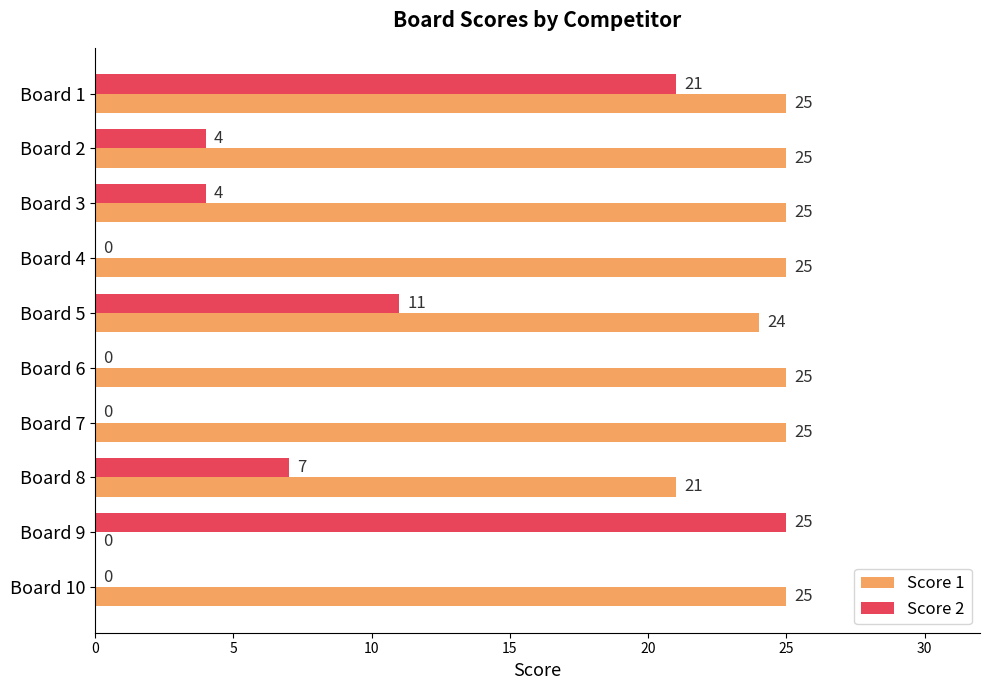

True or false: Score 2 has a value of 11 at Board 5.

True